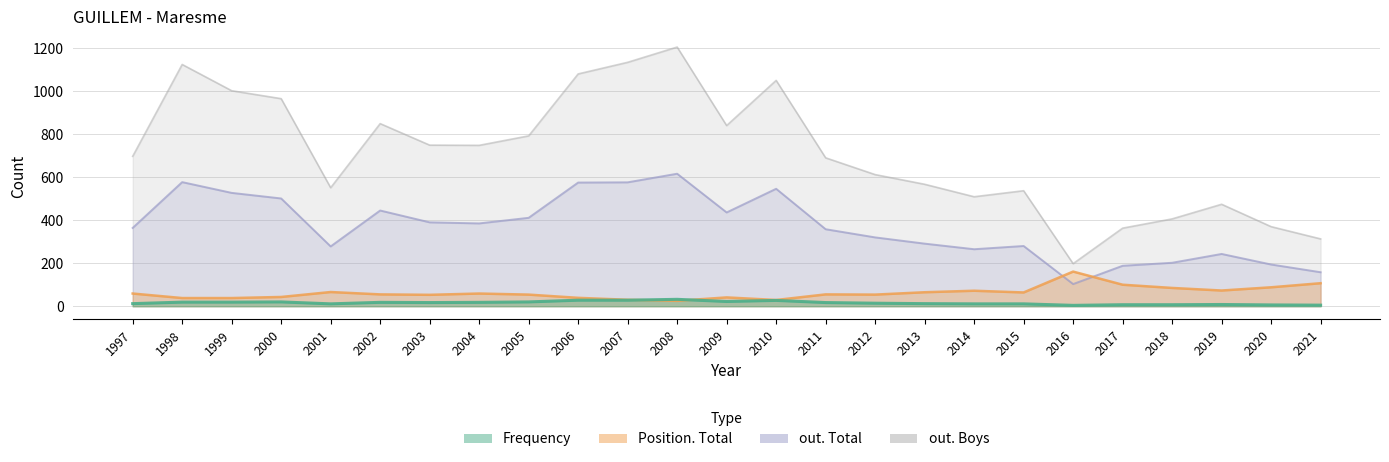

Where is the first local minimum for out. Total?

2001